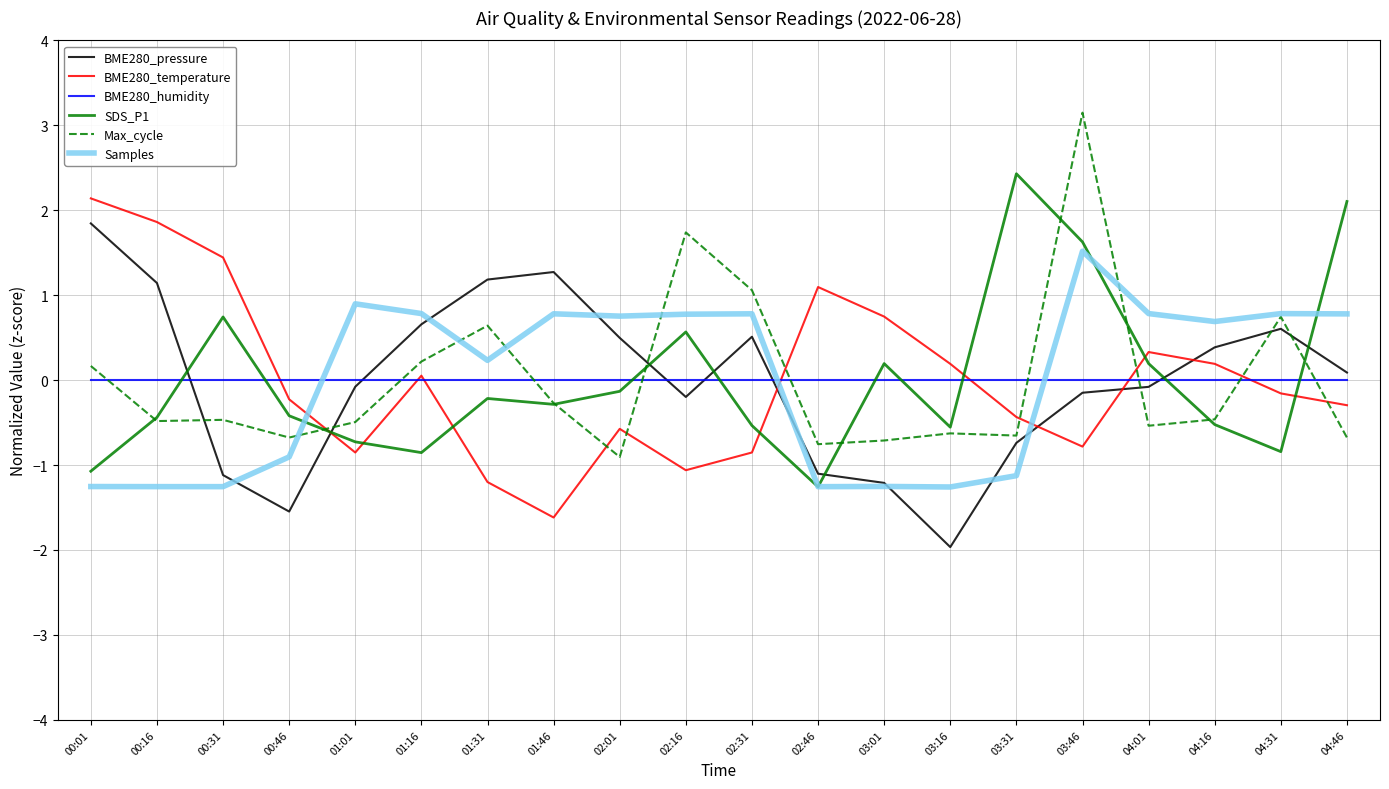

At which category is the sum across all series the highest?

03:46